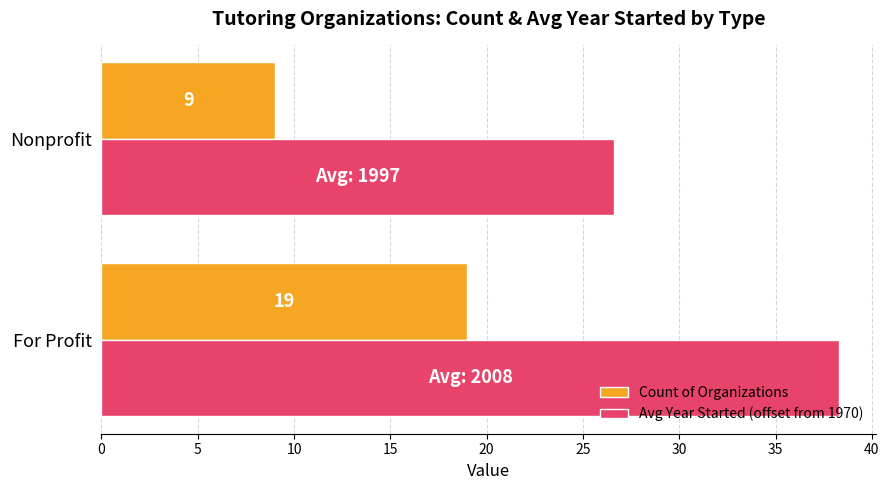

How many data points in Avg Year Started (offset from 1970) are above 38?

1